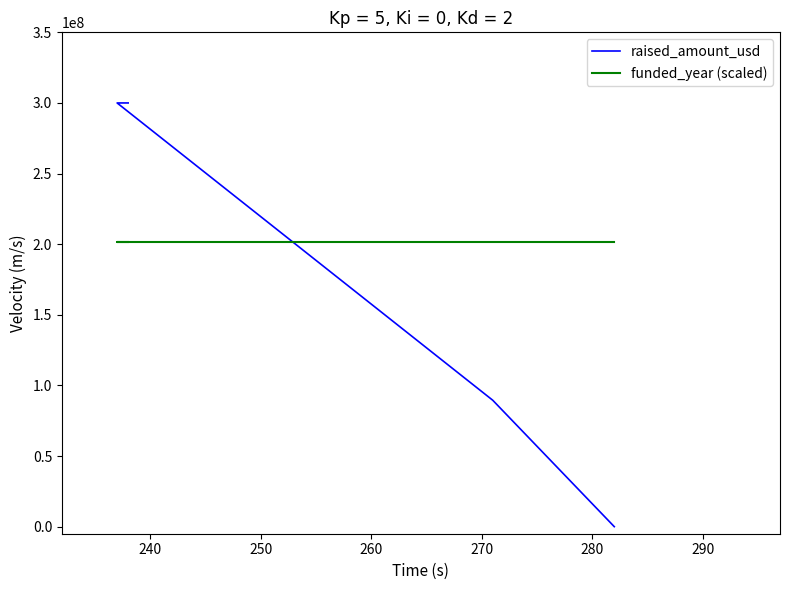

Reading left to right, extract all data points from this chart.

raised_amount_usd: 0	89500000	300000000	300000000
funded_year (scaled): 201200000	201200000	201200000	201200000